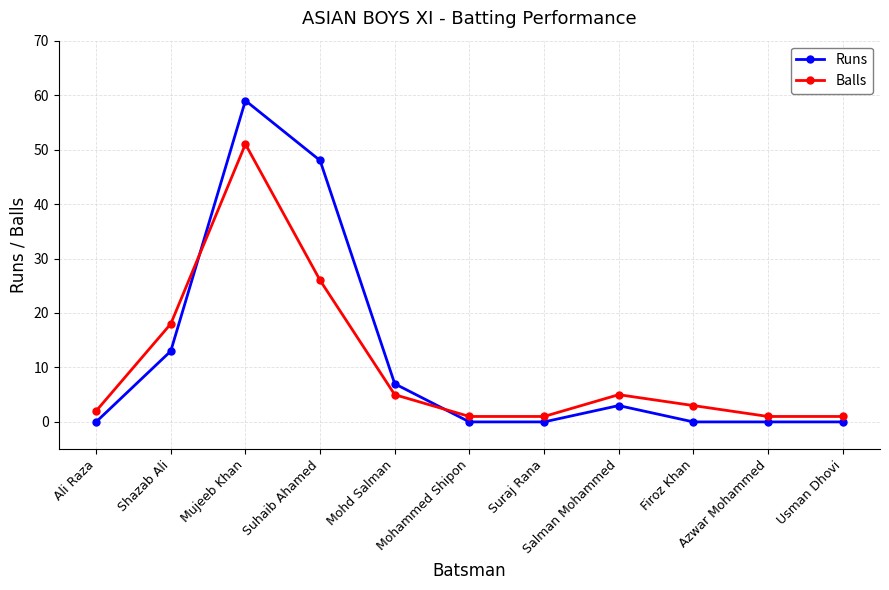

At which category is the sum across all series the highest?

Mujeeb Khan